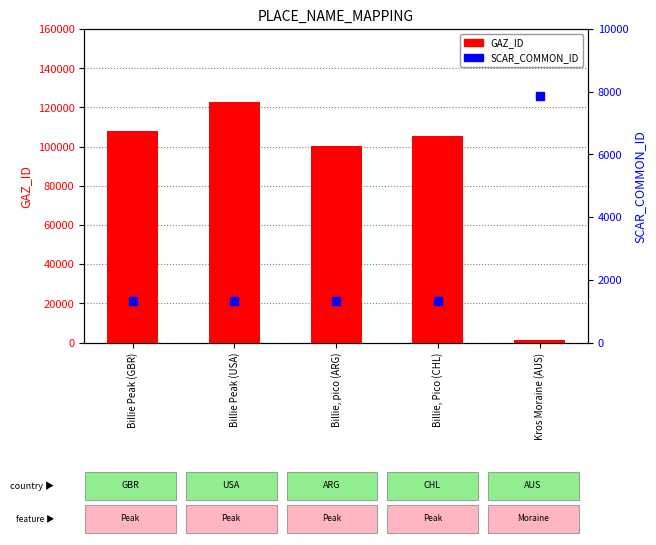

What are all the series names shown in the legend?

GAZ_ID, SCAR_COMMON_ID